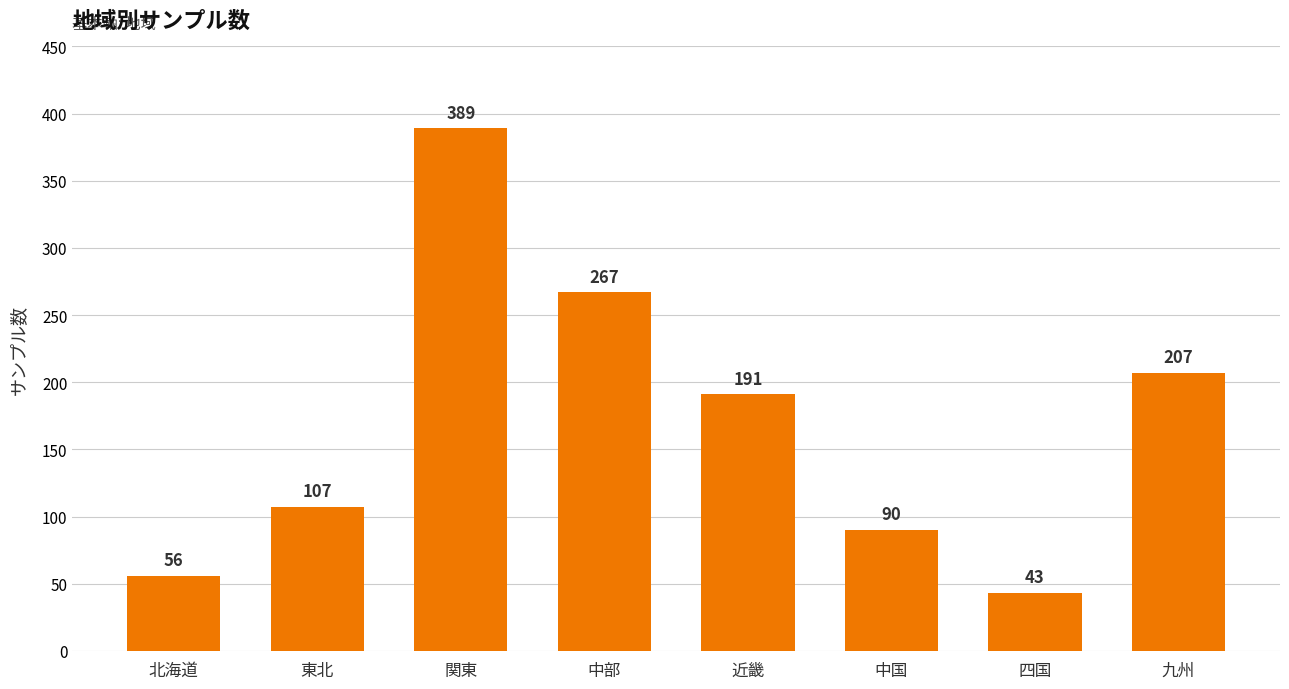

Rank the categories by value from lowest to highest.

四国, 北海道, 中国, 東北, 近畿, 九州, 中部, 関東